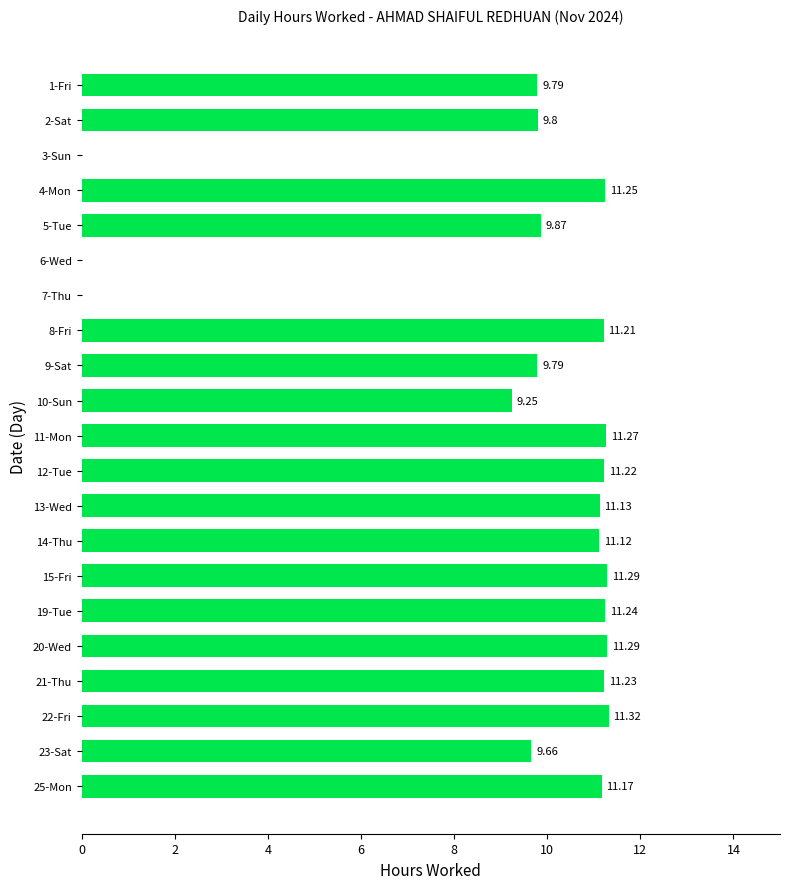

Approximately how many times larger is the value at 4-Mon compared to 12-Tue?

1.0